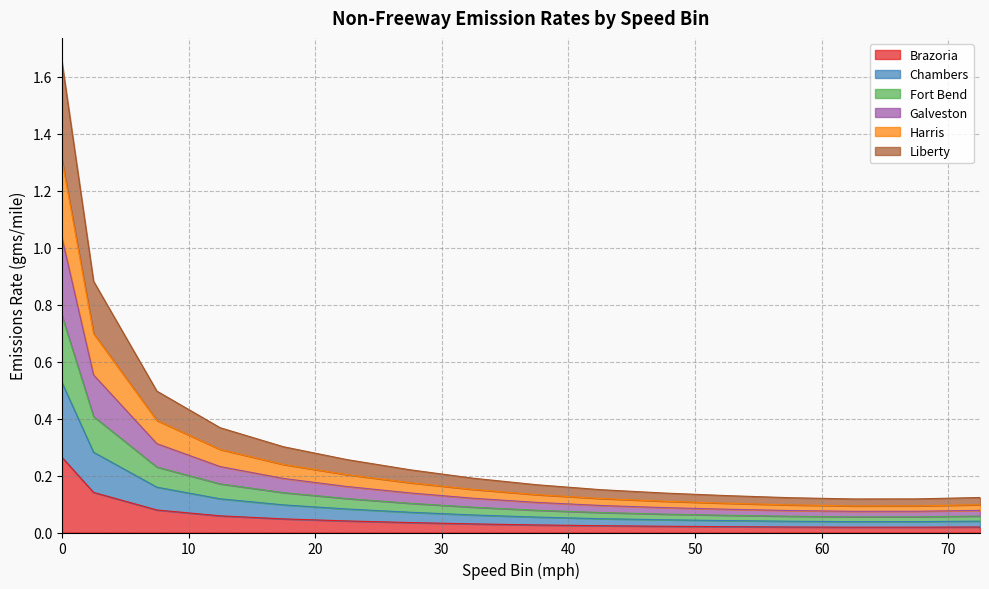

What position from the right is 2.5?

15